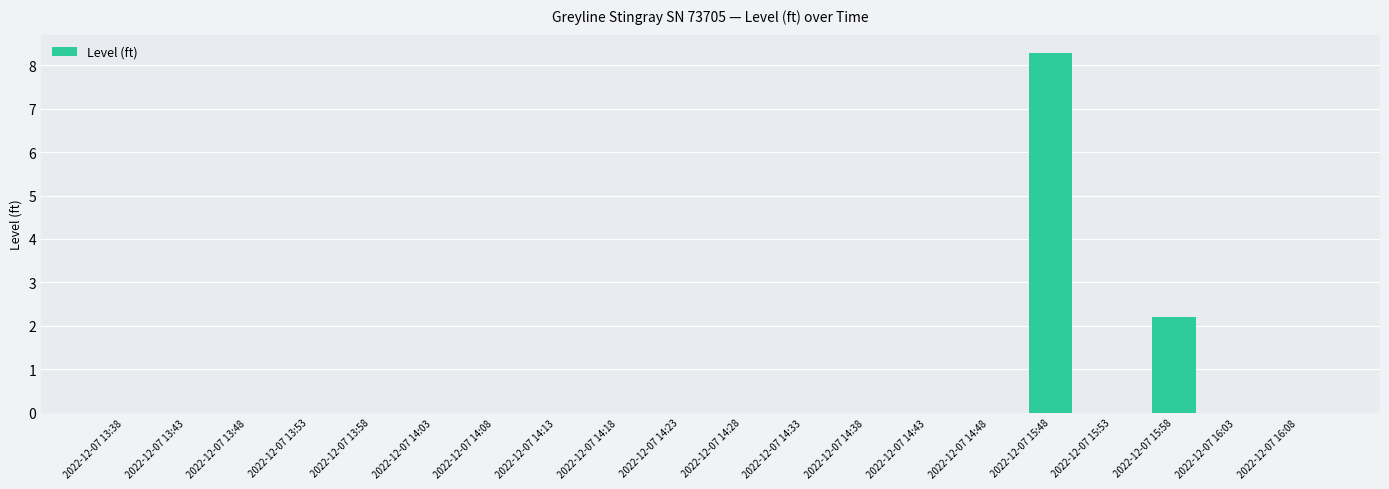

The value at 2022-12-07 15:53 is 0.0. True or false?

True